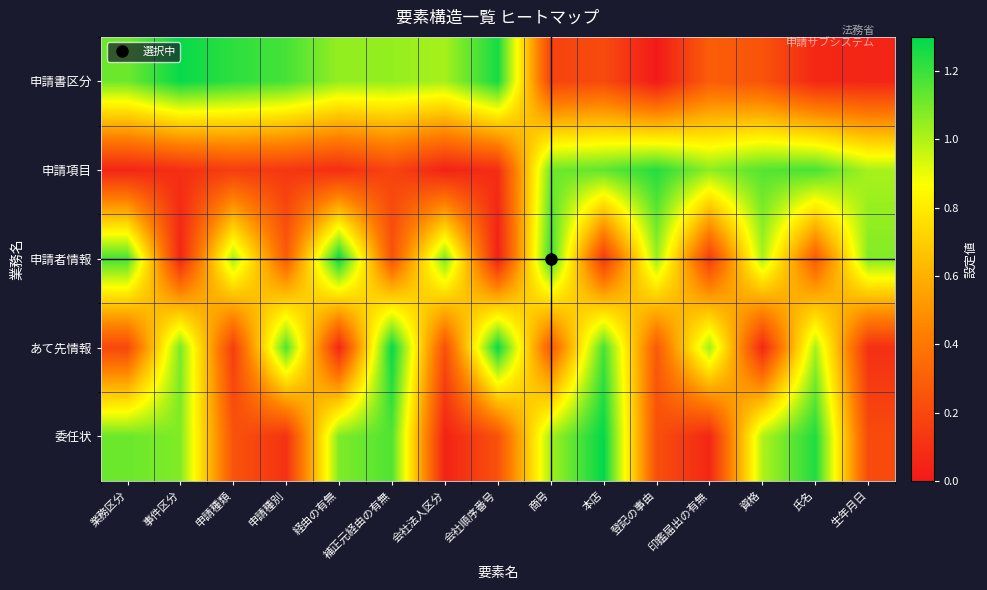

At how many categories does at least one series exceed 0?

15